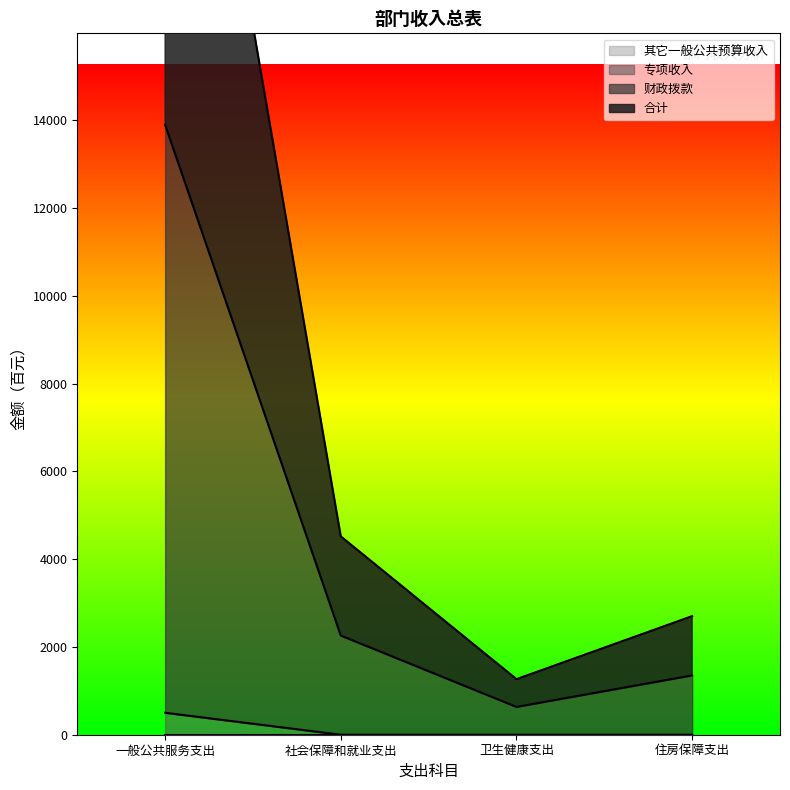

Rank the categories by 合计 value from highest to lowest.

一般公共服务支出, 社会保障和就业支出, 住房保障支出, 卫生健康支出